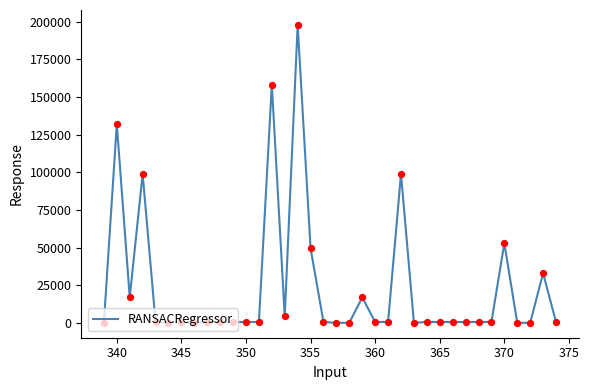

What is the maximum value shown in the chart?

197855.6